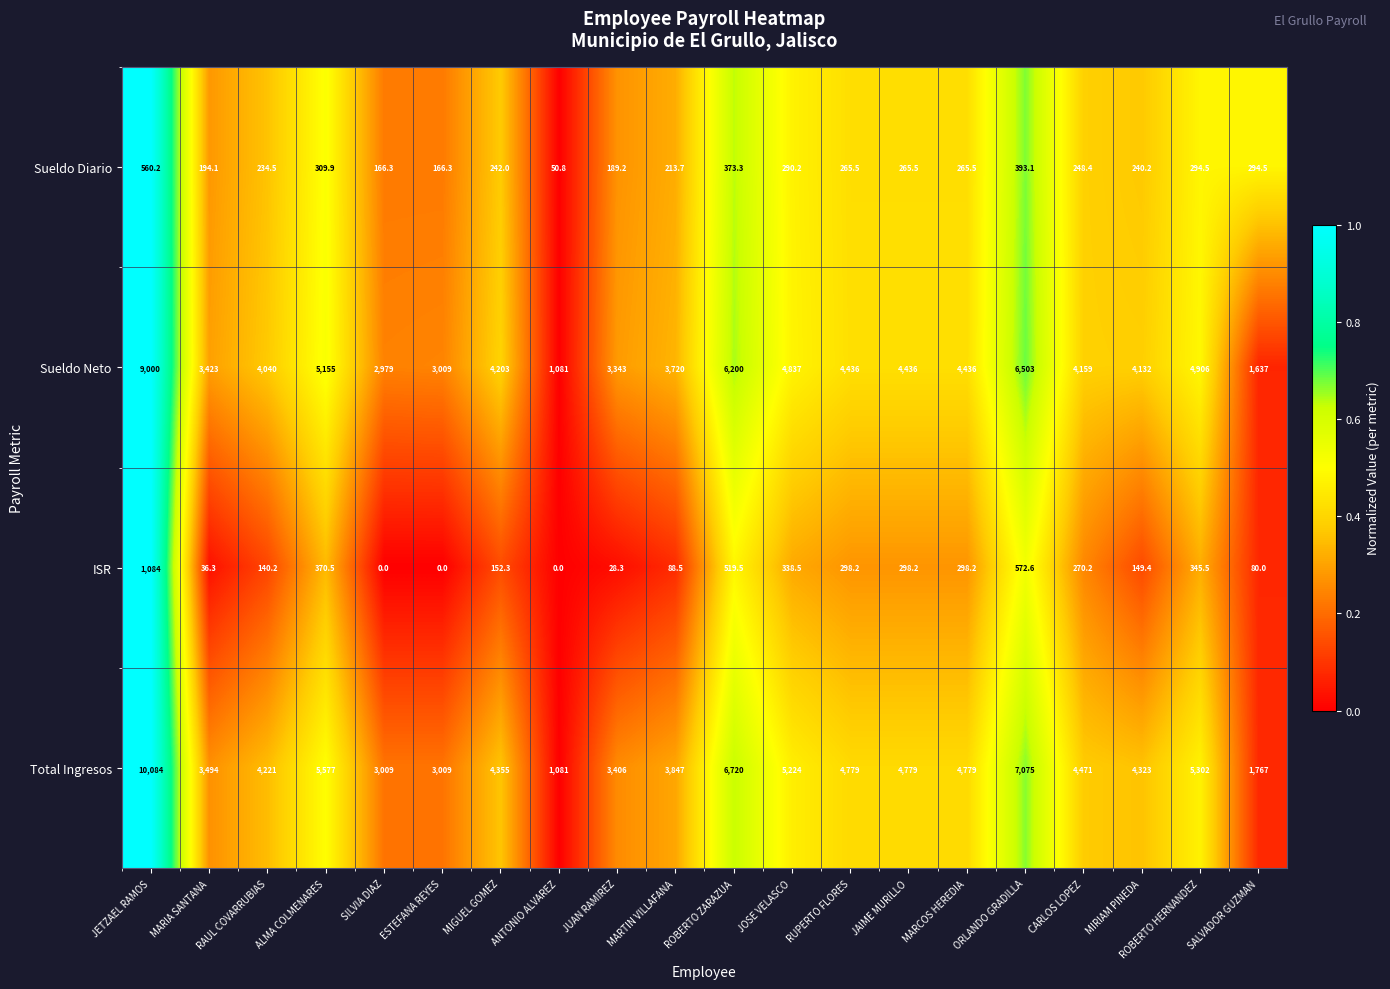

At which category is the sum across all series the highest?

JETZAEL RAMOS